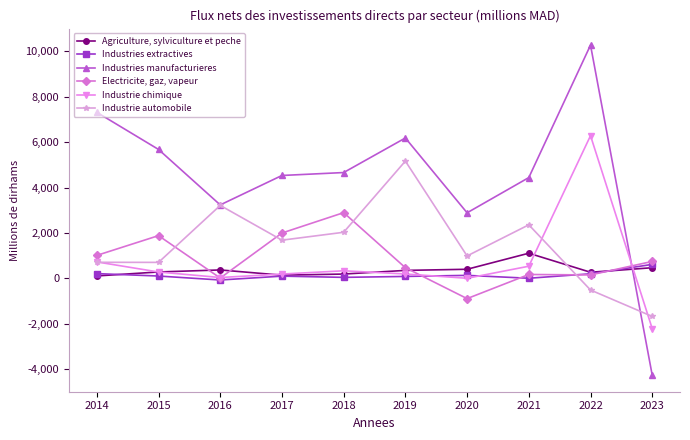

In Industrie chimique, how many points are lower than both neighbors (excluding endpoints)?

2